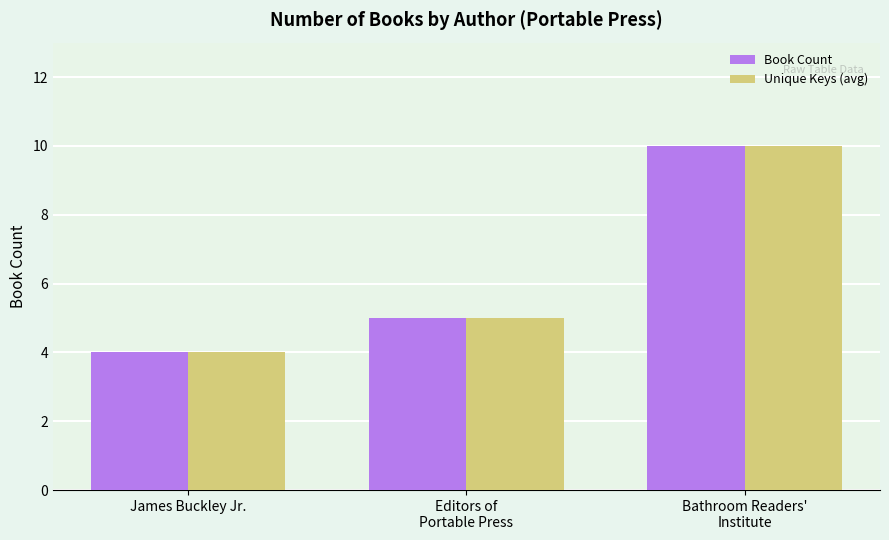

Reading right to left, transcribe all the data shown in this chart.

Book Count: Bathroom Readers'
Institute=10	Editors of
Portable Press=5	James Buckley Jr.=4
Unique Keys (avg): Bathroom Readers'
Institute=10	Editors of
Portable Press=5	James Buckley Jr.=4